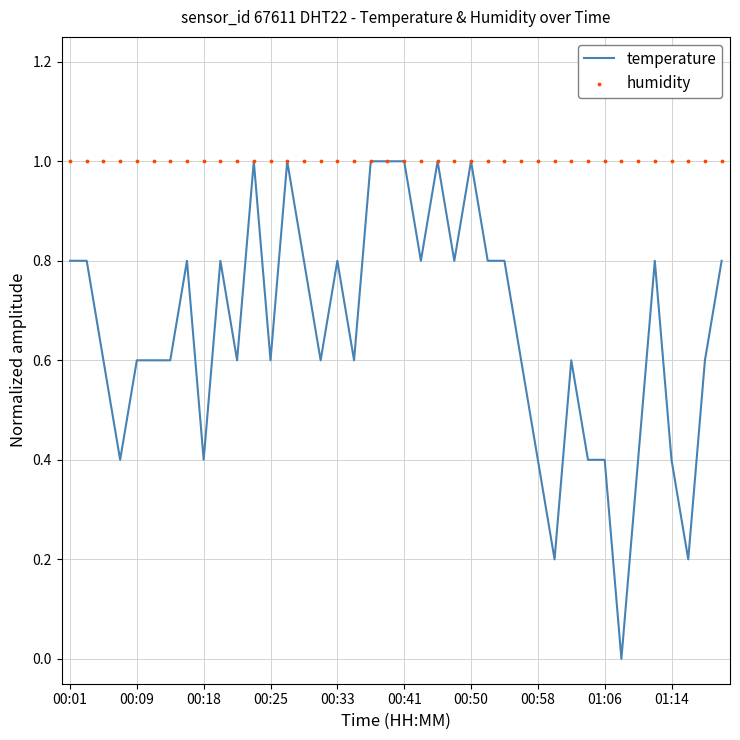

Which series reaches the minimum Y coordinate?

temperature